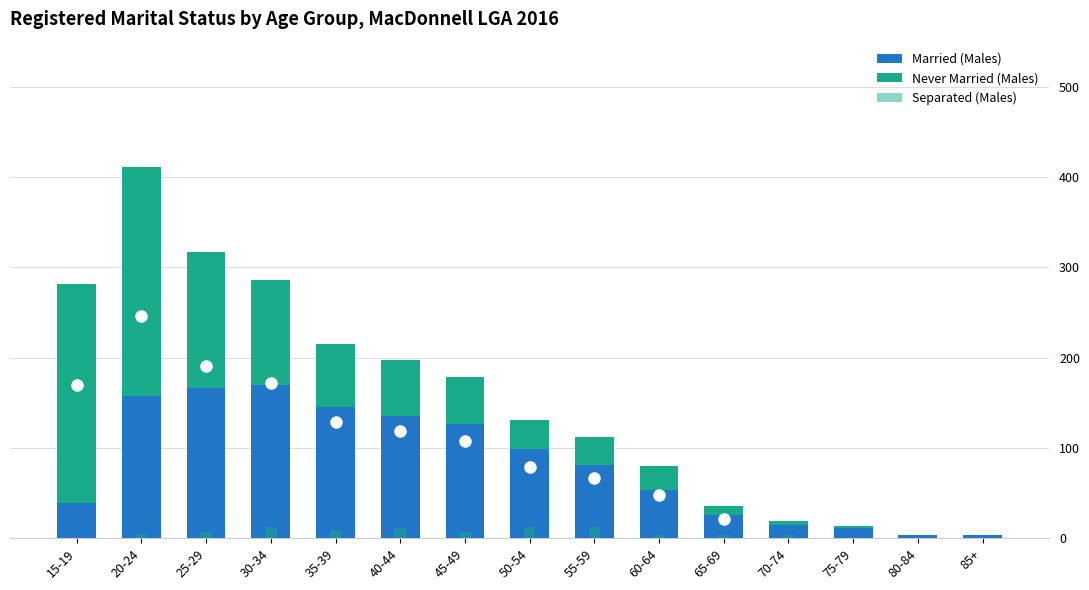

The Separated (Males) series shows 12 at 30-34. True or false?

True